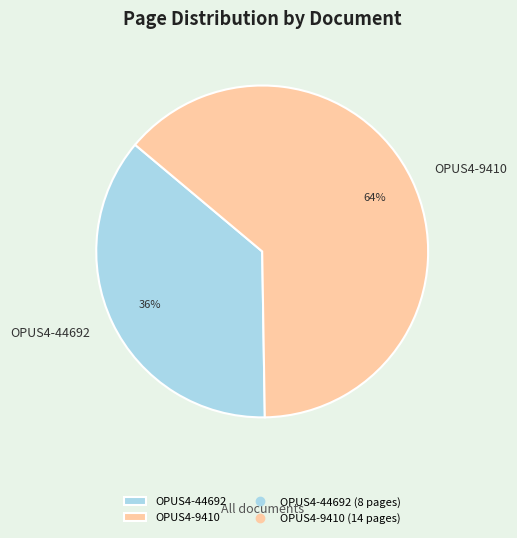

Combined, do OPUS4-44692 and OPUS4-9410 account for over 50%?

Yes